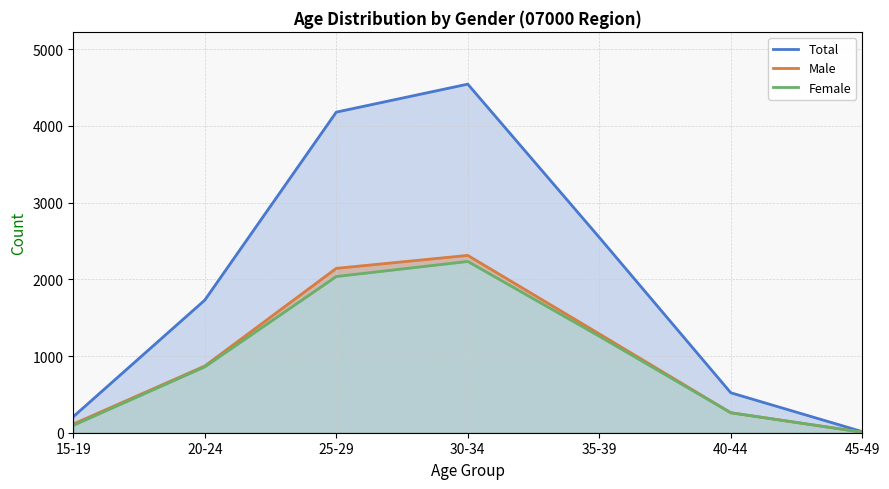

True or false: Total has a value of 1729 at 20-24.

True